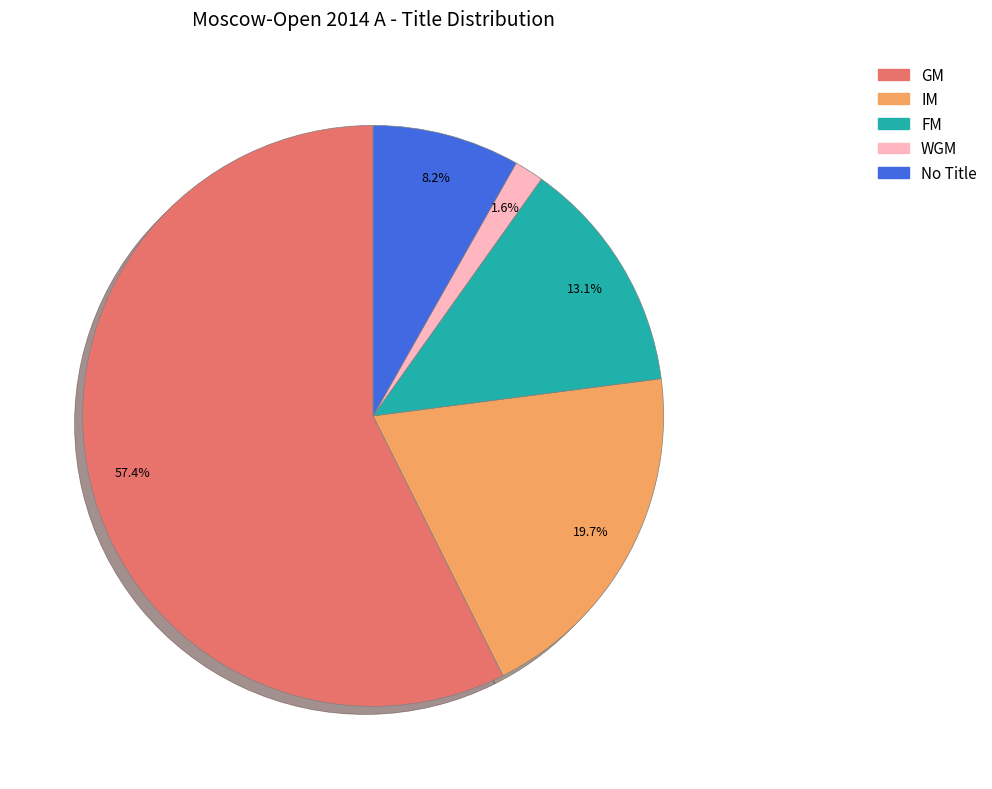

How many segments does this pie chart have?

5